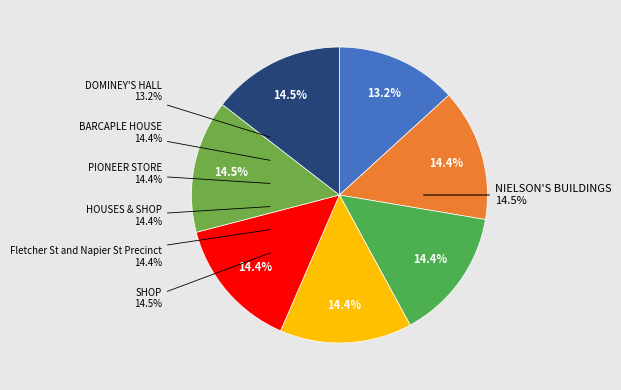

Is it true that SHOP is 15% of the pie?

True